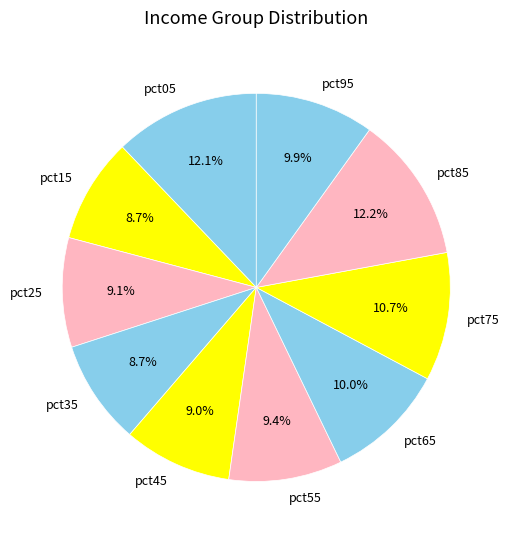

Combined, do pct55 and pct95 account for over 50%?

No